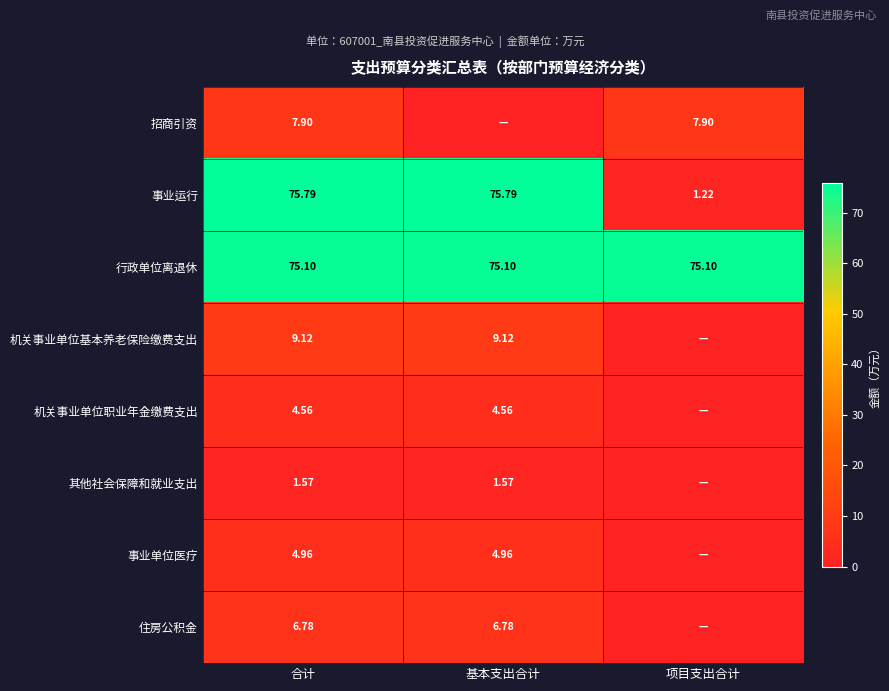

At how many categories does at least one series exceed 72?

3